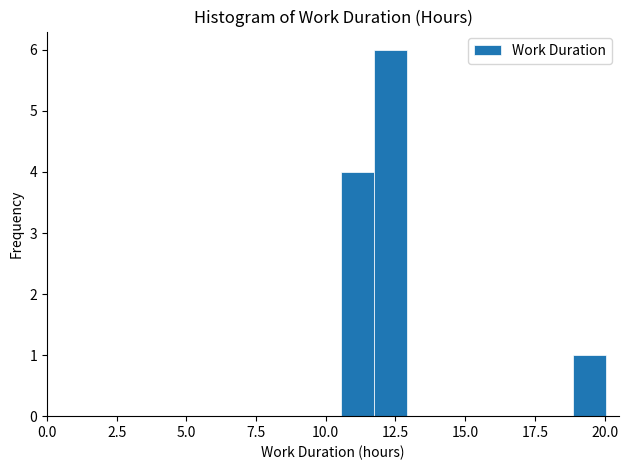

Read against the x-axis, roughly where is the centre of the tallest bar?

12.5